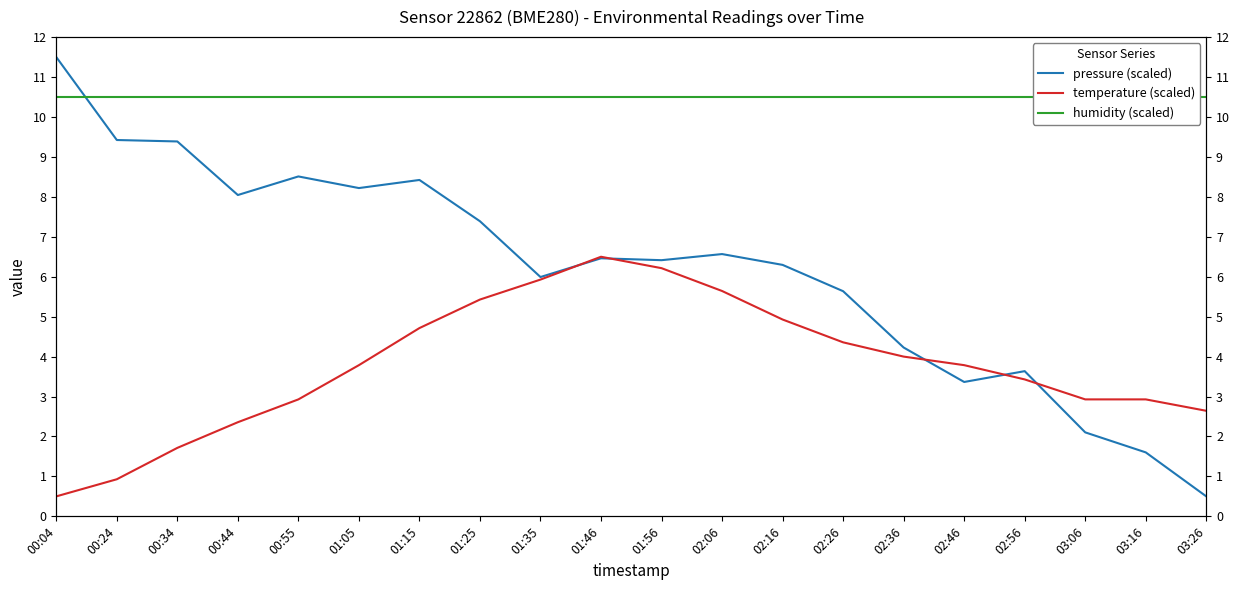

After their last crossing, which series has the higher values: humidity (scaled) or pressure (scaled)?

humidity (scaled)